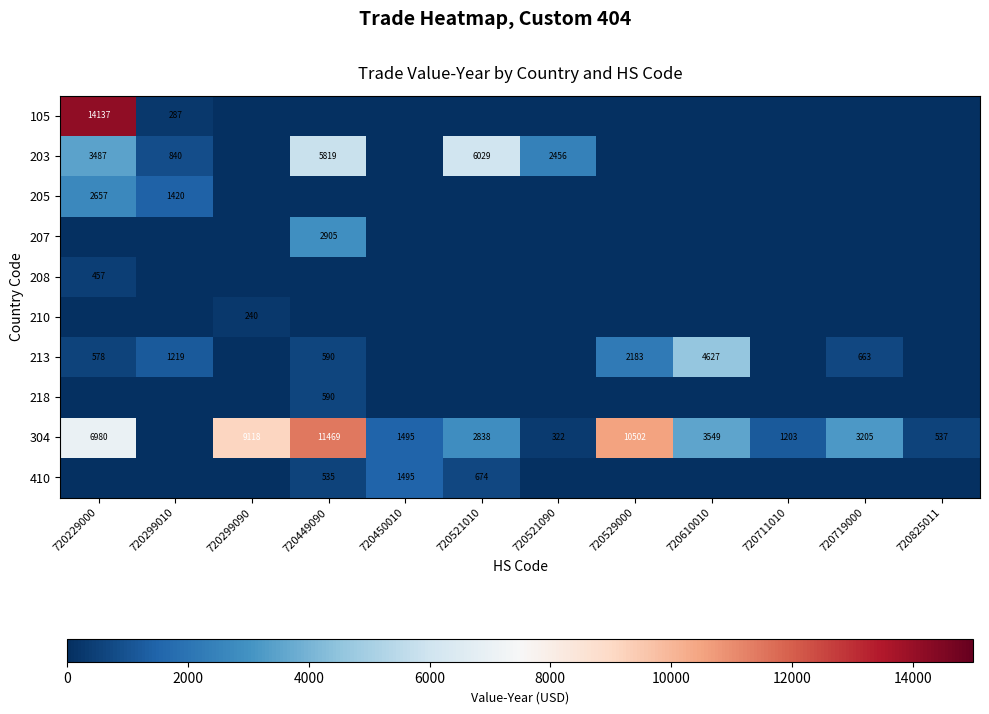

Is it true that 213 equals 578 at 720229000?

True